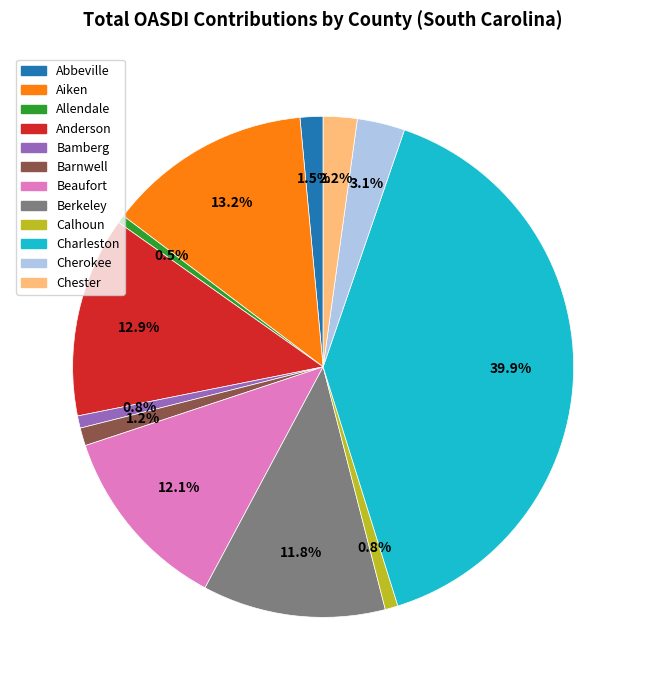

Which slice is the largest?

Charleston